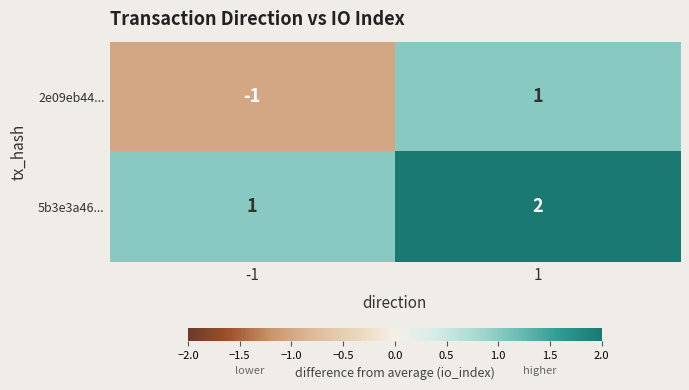

Which series changed the most between -1 and 1?

2e09eb44...